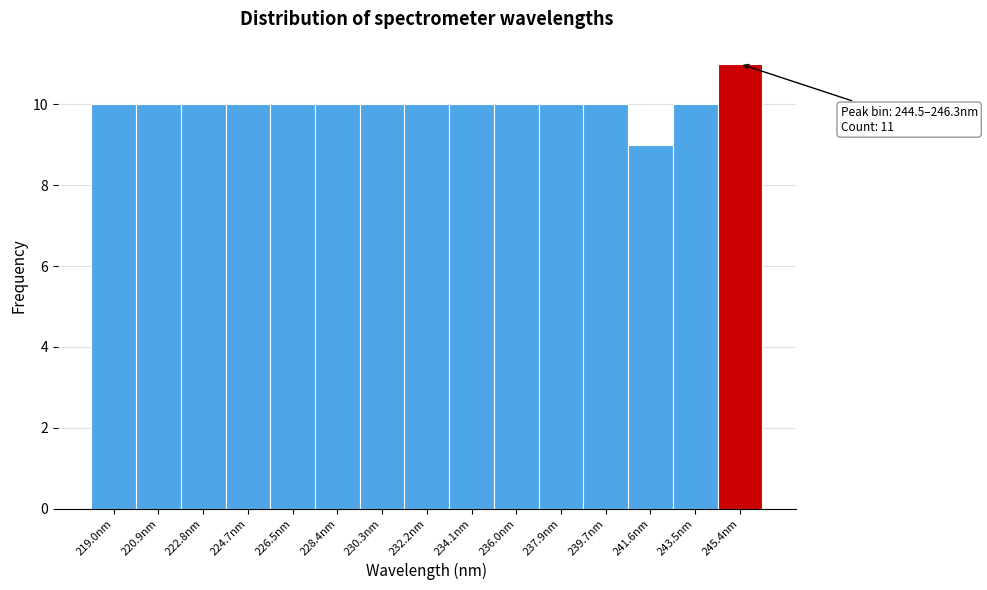

Which range on the x-axis has the tallest bar?

244.4 to 246.4